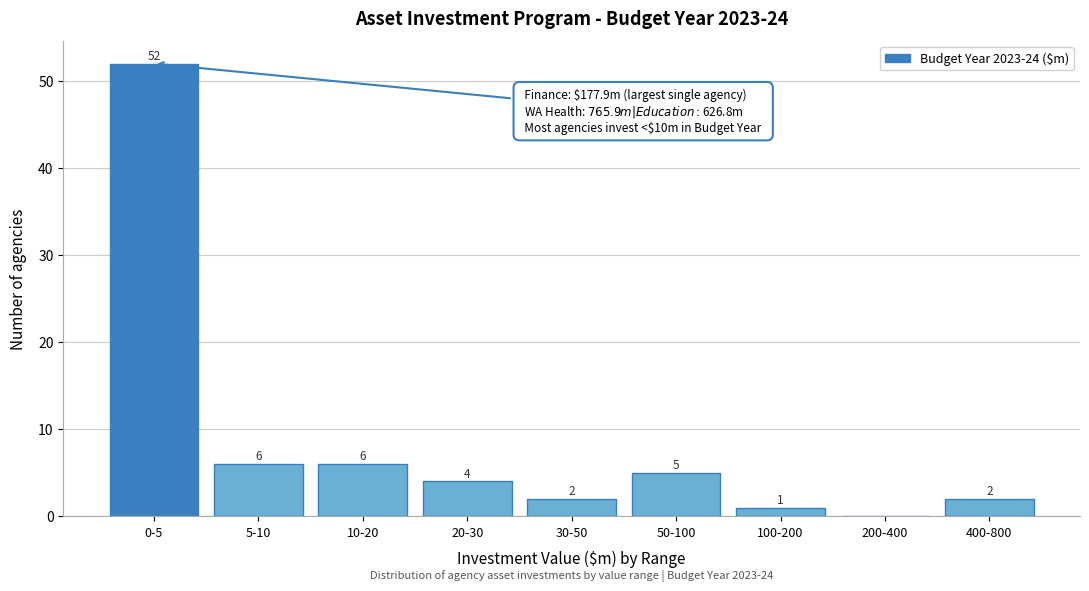

Reading left to right, transcribe all the data shown in this chart.

0-5=52	5-10=6	10-20=6	20-30=4	30-50=2	50-100=5	100-200=1	200-400=0	400-800=2